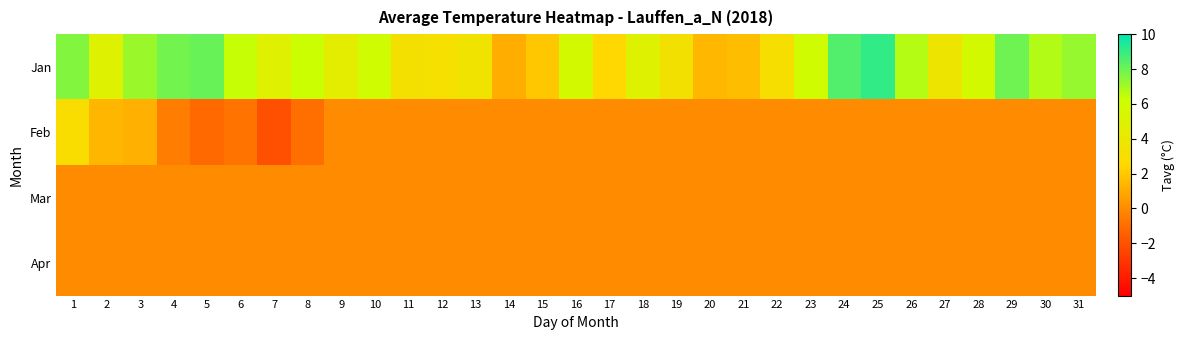

Reading right to left, what are all the values shown in this chart?

Jan: 31=7.2	30=6.7	29=8.0	28=5.7	27=3.8	26=6.7	25=9.1	24=8.5	23=6.0	22=3.1	21=1.6	20=1.4	19=3.4	18=4.9	17=2.5	16=5.7	15=1.9	14=1.1	13=3.5	12=3.2	11=3.3	10=6.0	9=4.4	8=6.3	7=4.8	6=6.4	5=8.1	4=7.9	3=7.1	2=4.9	1=7.6
Feb: 31=0.0	30=0.0	29=0.0	28=0.0	27=0.0	26=0.0	25=0.0	24=0.0	23=0.0	22=0.0	21=0.0	20=0.0	19=0.0	18=0.0	17=0.0	16=0.0	15=0.0	14=0.0	13=0.0	12=0.0	11=0.0	10=0.0	9=0.0	8=-1.0	7=-2.1	6=-0.8	5=-1.1	4=-0.5	3=1.2	2=1.4	1=2.9
Mar: 31=0.0	30=0.0	29=0.0	28=0.0	27=0.0	26=0.0	25=0.0	24=0.0	23=0.0	22=0.0	21=0.0	20=0.0	19=0.0	18=0.0	17=0.0	16=0.0	15=0.0	14=0.0	13=0.0	12=0.0	11=0.0	10=0.0	9=0.0	8=0.0	7=0.0	6=0.0	5=0.0	4=0.0	3=0.0	2=0.0	1=0.0
Apr: 31=0.0	30=0.0	29=0.0	28=0.0	27=0.0	26=0.0	25=0.0	24=0.0	23=0.0	22=0.0	21=0.0	20=0.0	19=0.0	18=0.0	17=0.0	16=0.0	15=0.0	14=0.0	13=0.0	12=0.0	11=0.0	10=0.0	9=0.0	8=0.0	7=0.0	6=0.0	5=0.0	4=0.0	3=0.0	2=0.0	1=0.0